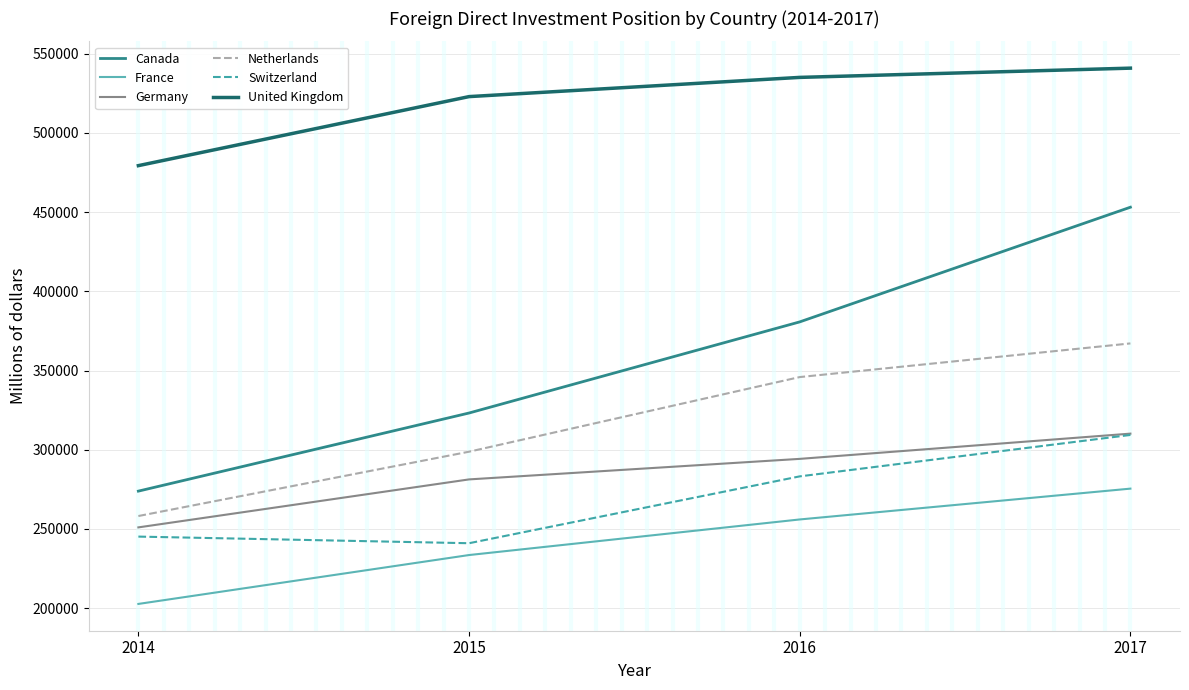

What value does the United Kingdom series have at 2014, to the nearest 100?

479400